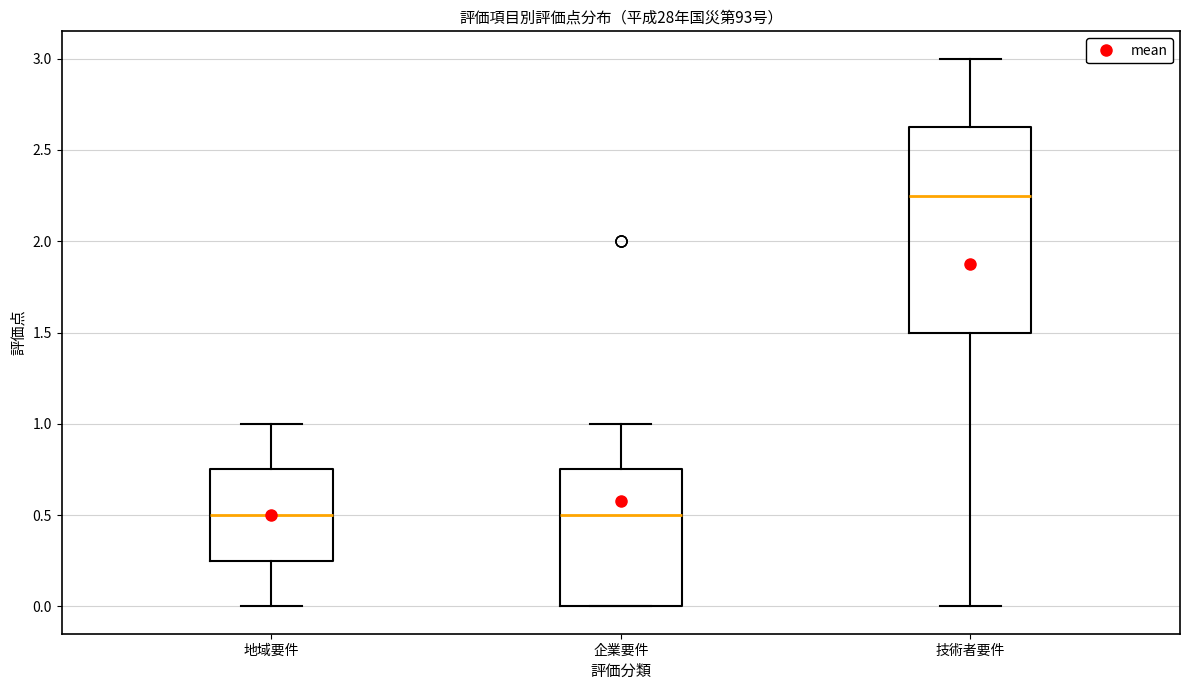

Reading left to right, read every box against the y-axis: the position of its median line, the range the box covers, and the ends of its whiskers. The values are not printed on the chart, so give them approximately, as read against the axis.

地域要件: median 0.50, box 0.25 to 0.75, whiskers 0.00 to 1.00
企業要件: median 0.50, box 0.00 to 0.75, whiskers 0.00 to 1.00
技術者要件: median 2.25, box 1.50 to 2.65, whiskers 0.00 to 3.00